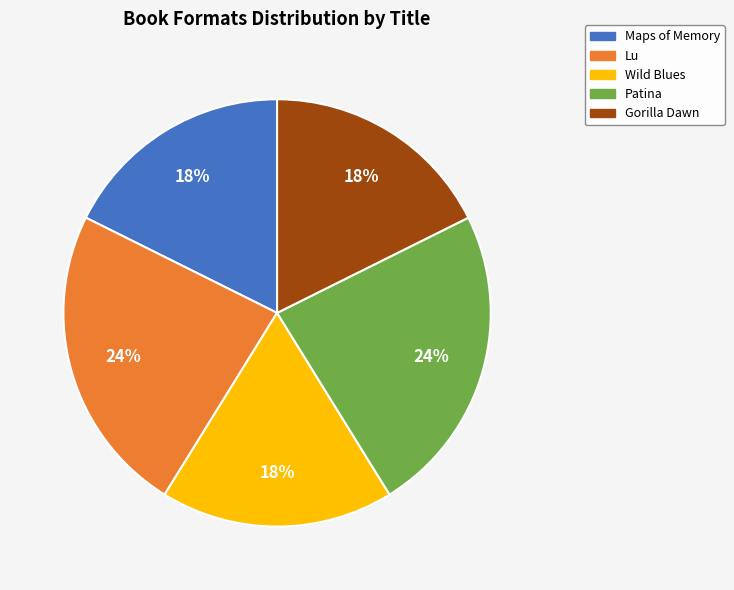

How many segments does this pie chart have?

5